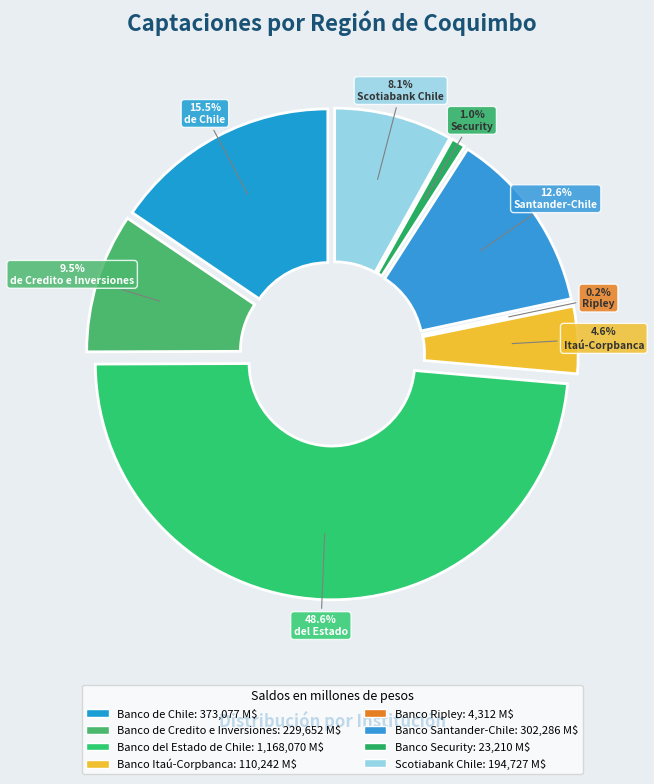

What percentage is NOT represented by Banco de Chile?

84.5%